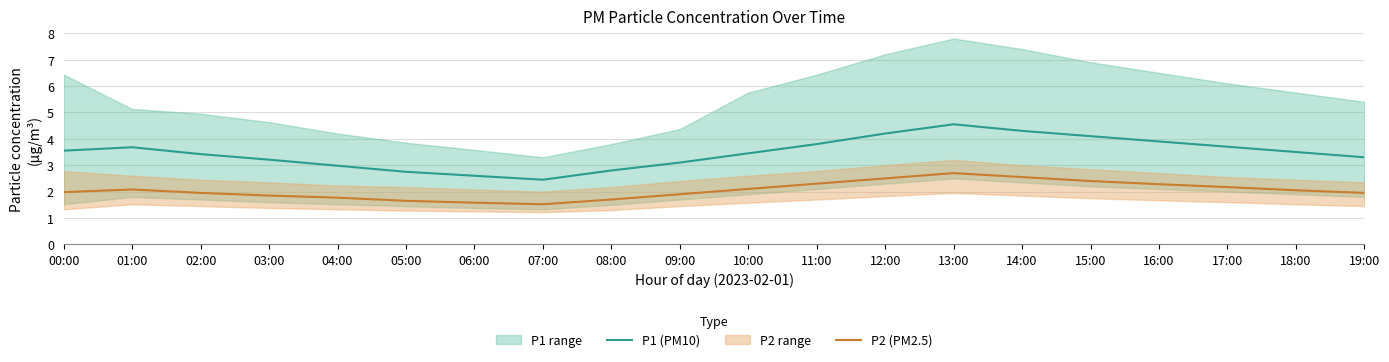

The P1 (PM10) series shows 3.4 at 02:00. True or false?

True